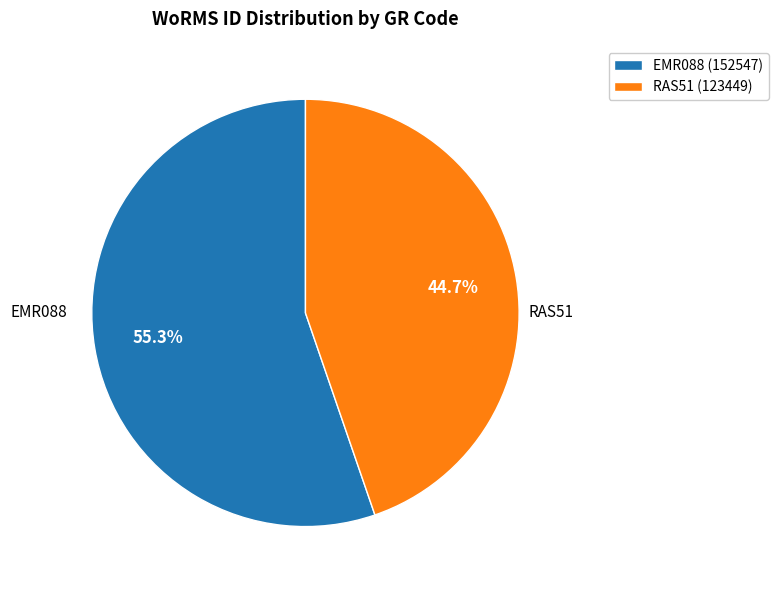

Between EMR088 and RAS51, which is larger?

EMR088